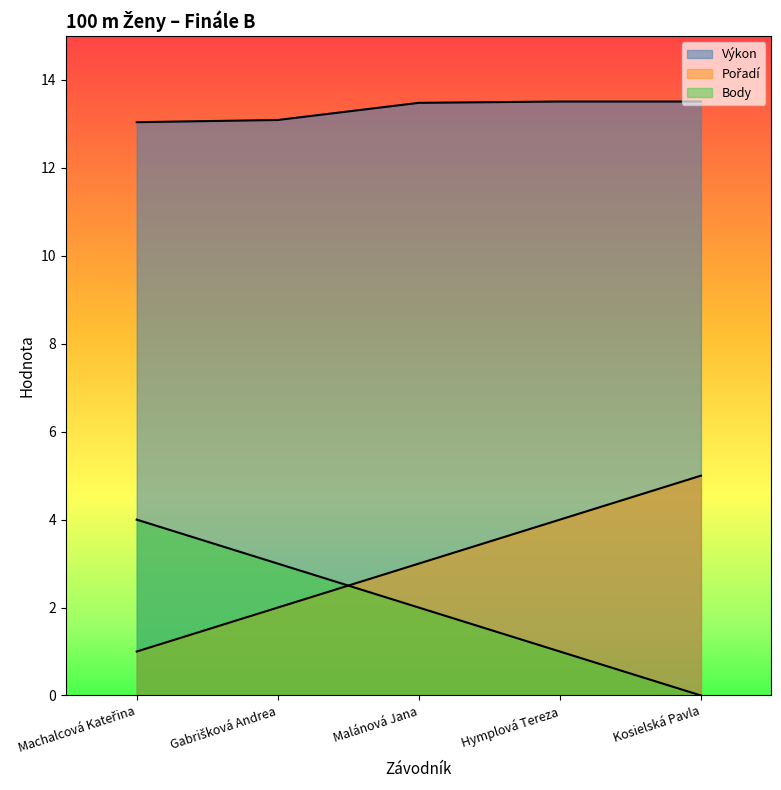

What is the sum of all Pořadí values?

15.0